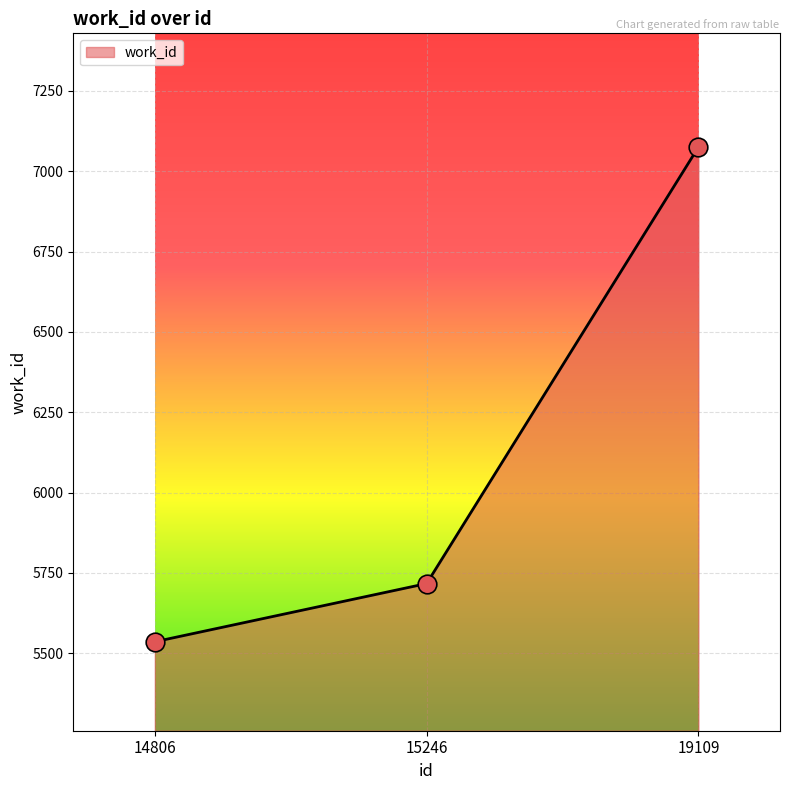

What is the change in value from 14806 to 15246?

+181